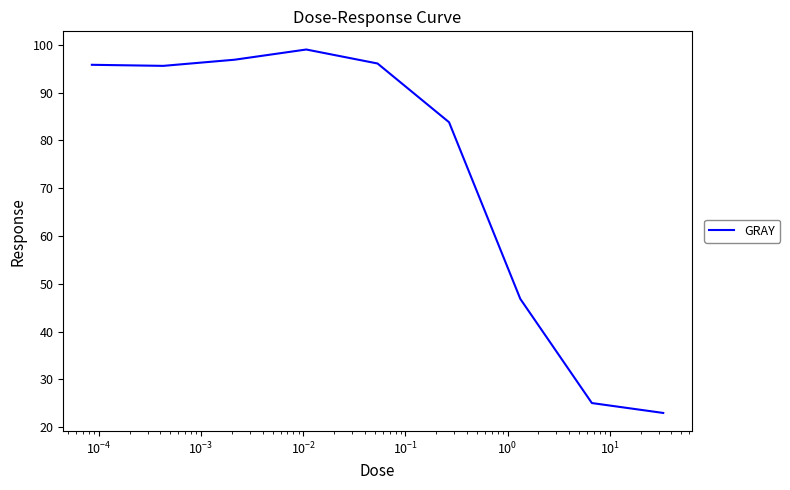

What is the difference between the maximum and minimum values?

76.1